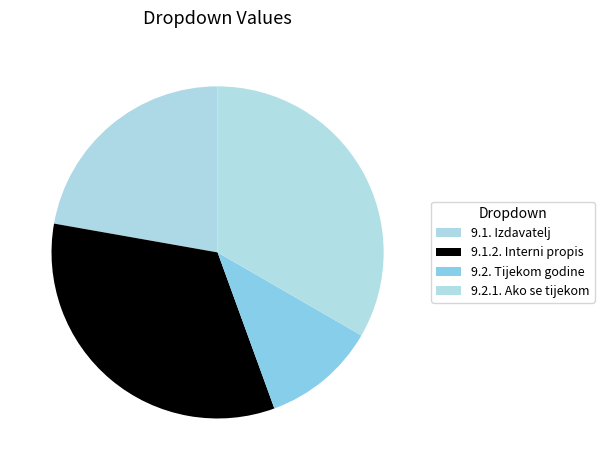

To the nearest percent, what is the combined percentage of 9.2. Tijekom godine and 9.1. Izdavatelj?

33%